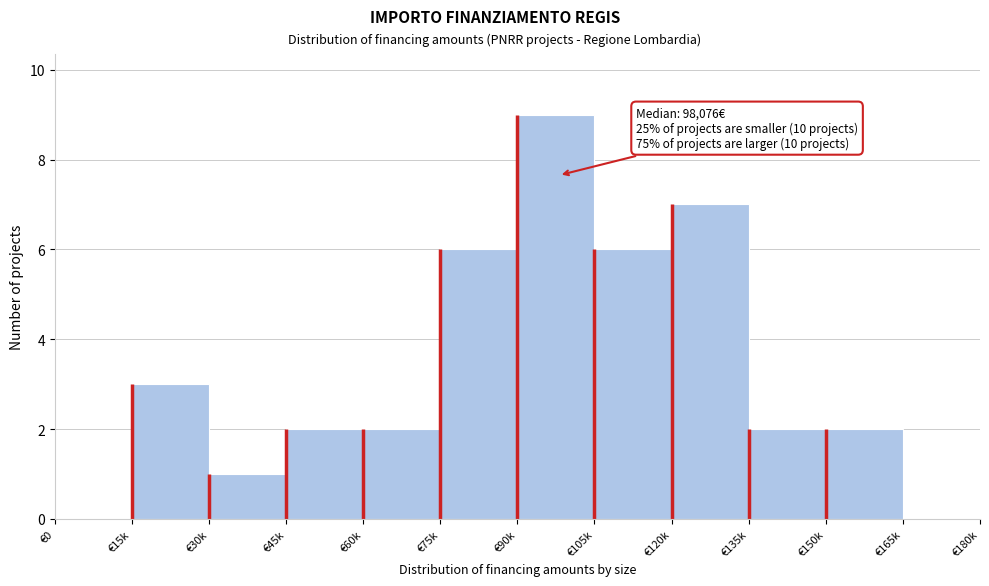

Reading left to right, transcribe all the data shown in this chart.

€0=0	€15k=3	€30k=1	€45k=2	€60k=2	€75k=6	€90k=9	€105k=6	€120k=7	€135k=2	€150k=2	€165k=0